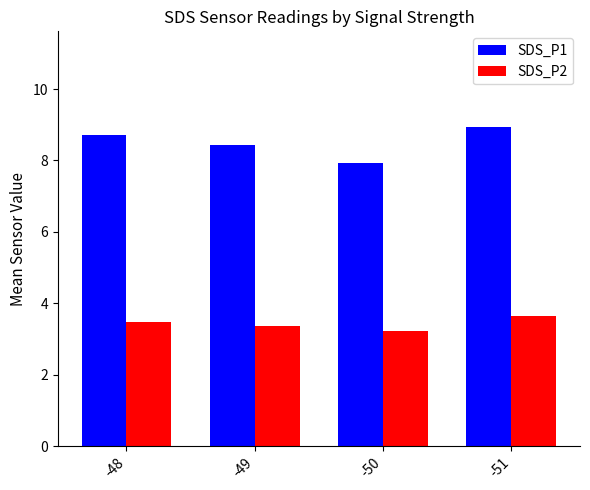

What is the spread (max minus min) of values at -50?

4.7